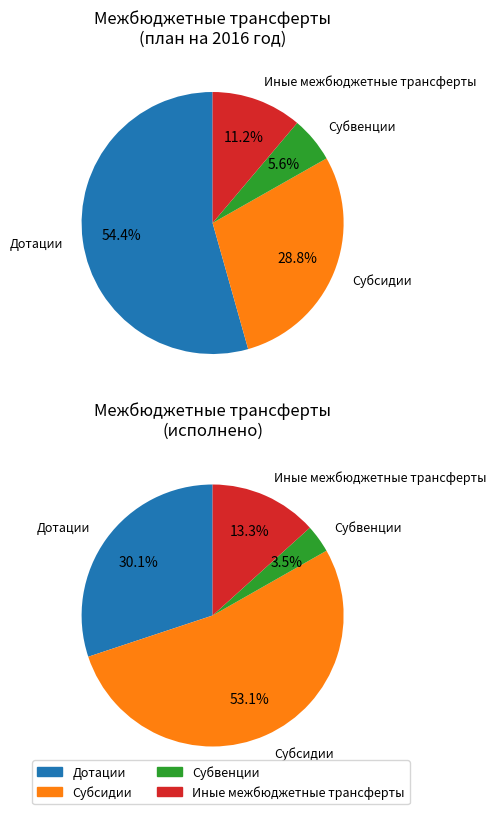

What is the majority slice?

Дотации